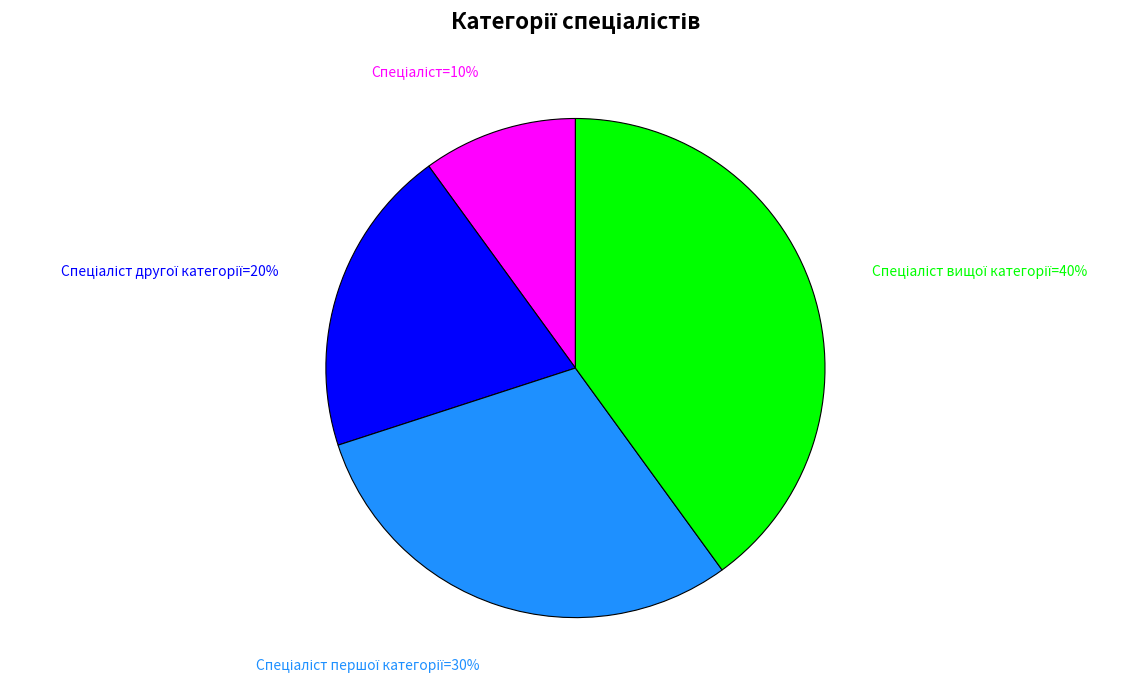

Is there any slice that represents more than half of the pie?

No